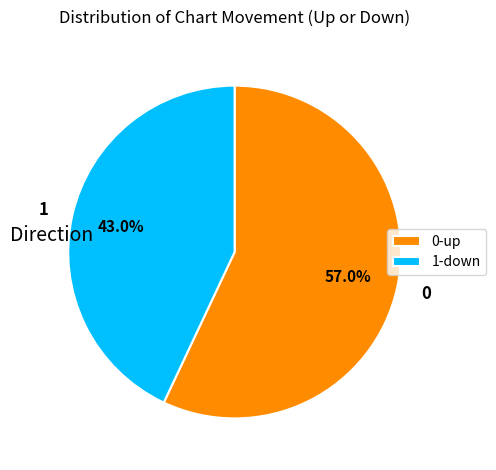

Do 1 and 0 together represent more than half of the pie?

Yes